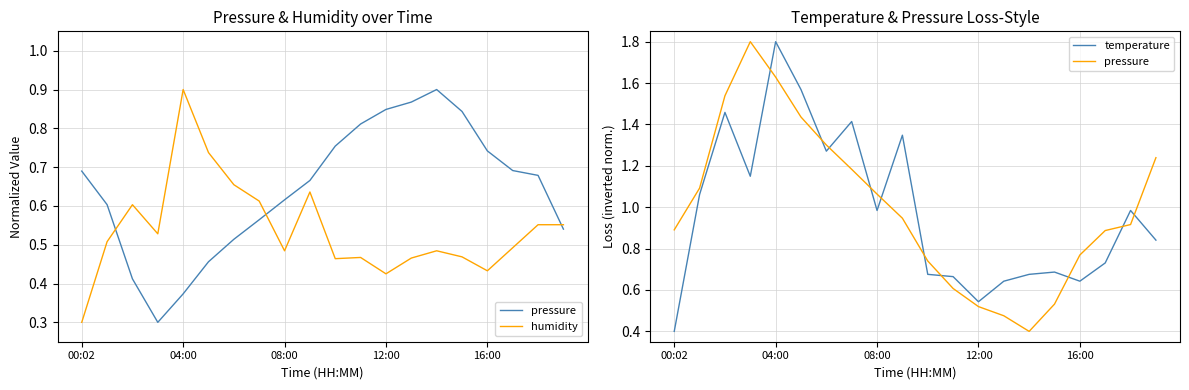

What is the value of the temperature point at the 12th from the left?

0.7